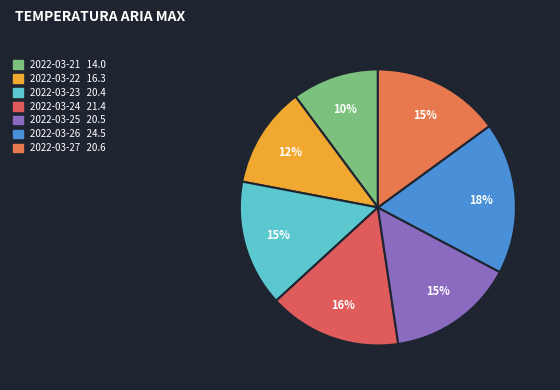

To the nearest percent, what is the combined percentage of 2022-03-25 and 2022-03-21?

25%